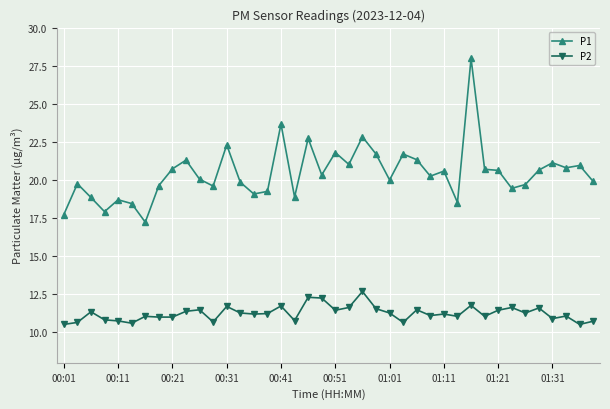

Does the chart have visible grid lines?

Yes